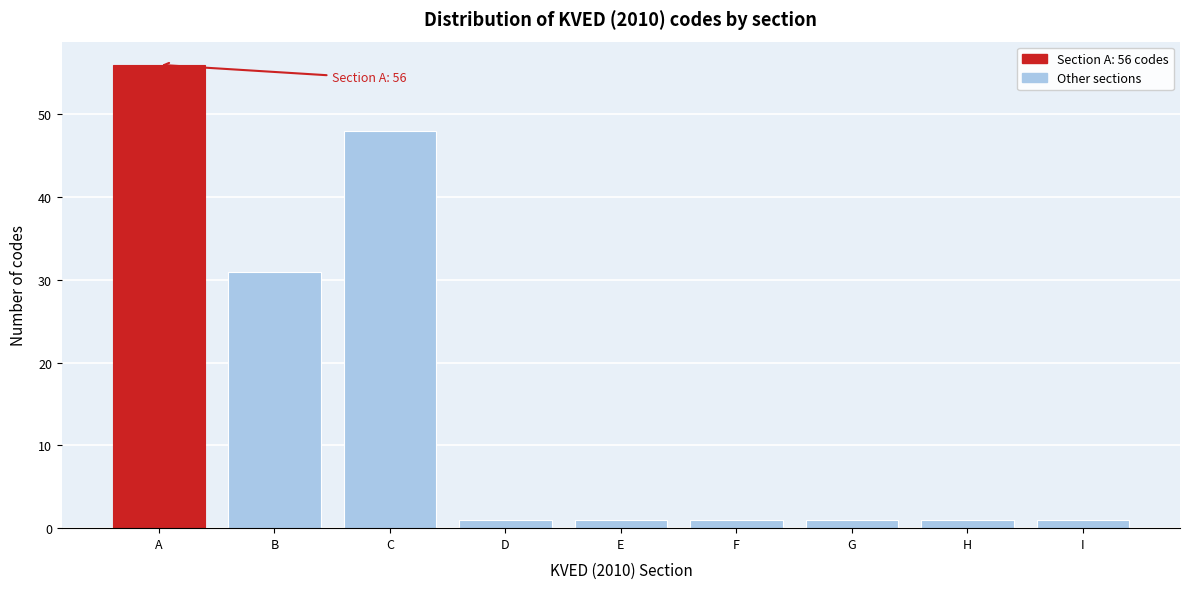

Reading left to right, transcribe all the data shown in this chart.

56	31	48	1	1	1	1	1	1